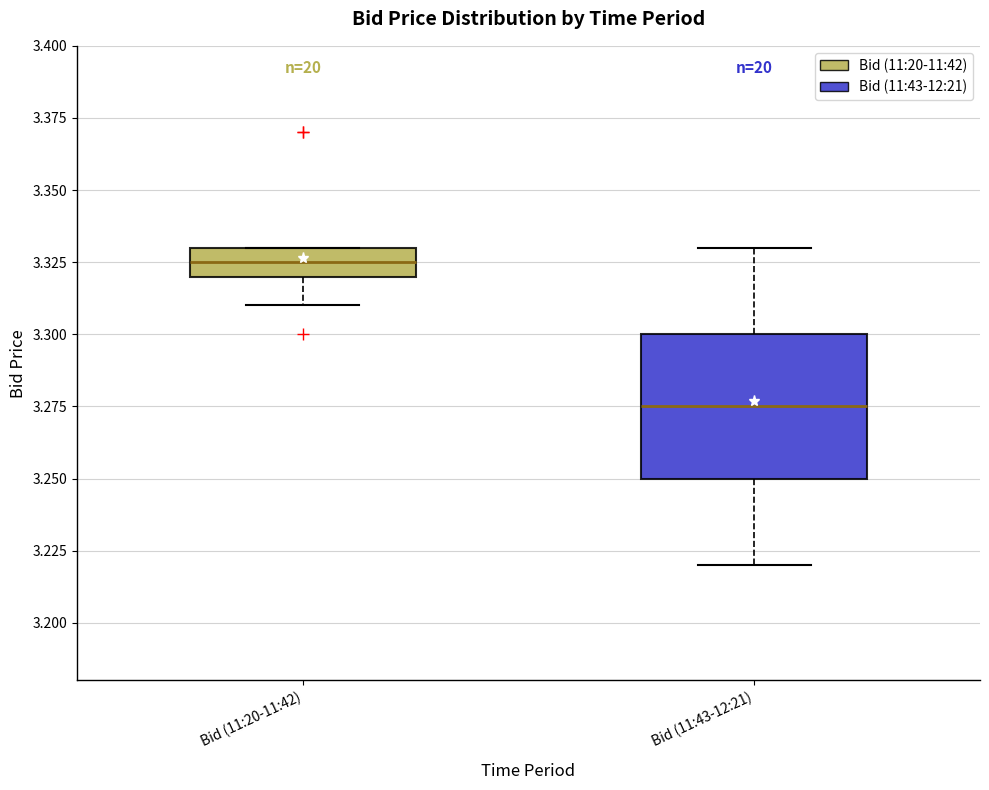

Reading left to right, transcribe this box plot: for each box, give where its median line is, the range the box spans, and where its two whiskers end, as read against the y-axis. The values are not printed on the chart, so give them approximately, as read against the axis.

Bid (11:20-11:42): median 3.325, box 3.320 to 3.330, whiskers 3.310 to 3.330
Bid (11:43-12:21): median 3.275, box 3.250 to 3.300, whiskers 3.220 to 3.330